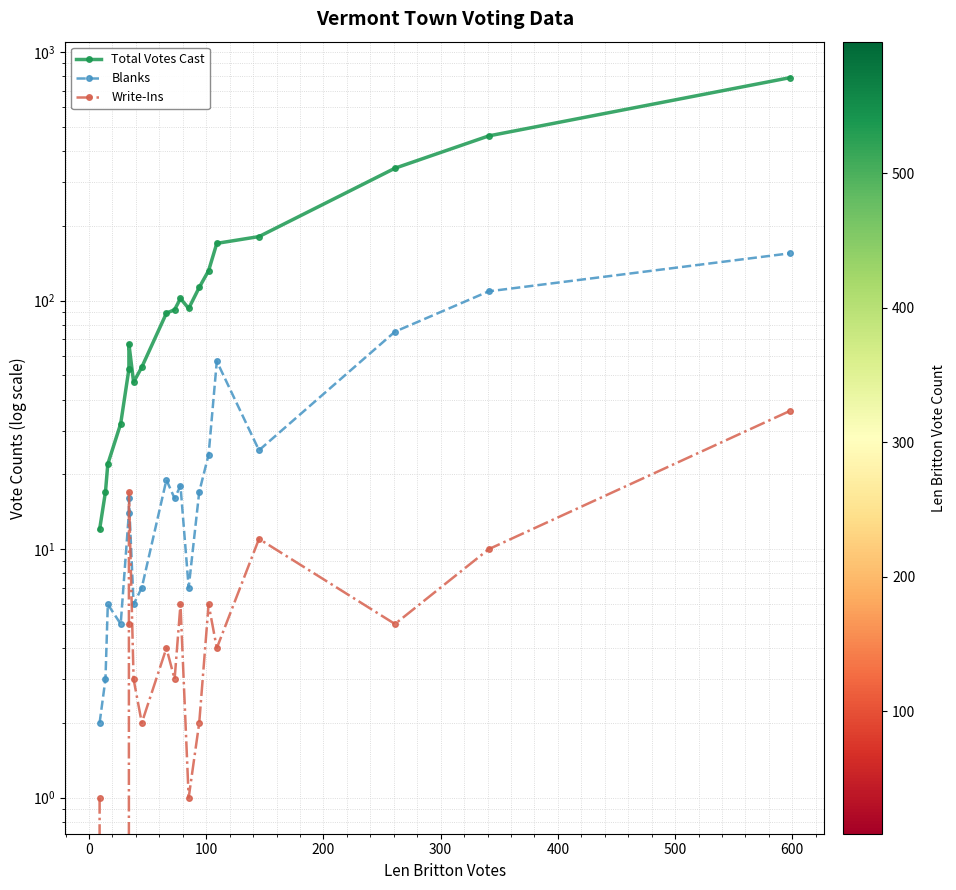

Is it true that Total Votes Cast equals 68 at 500?

False